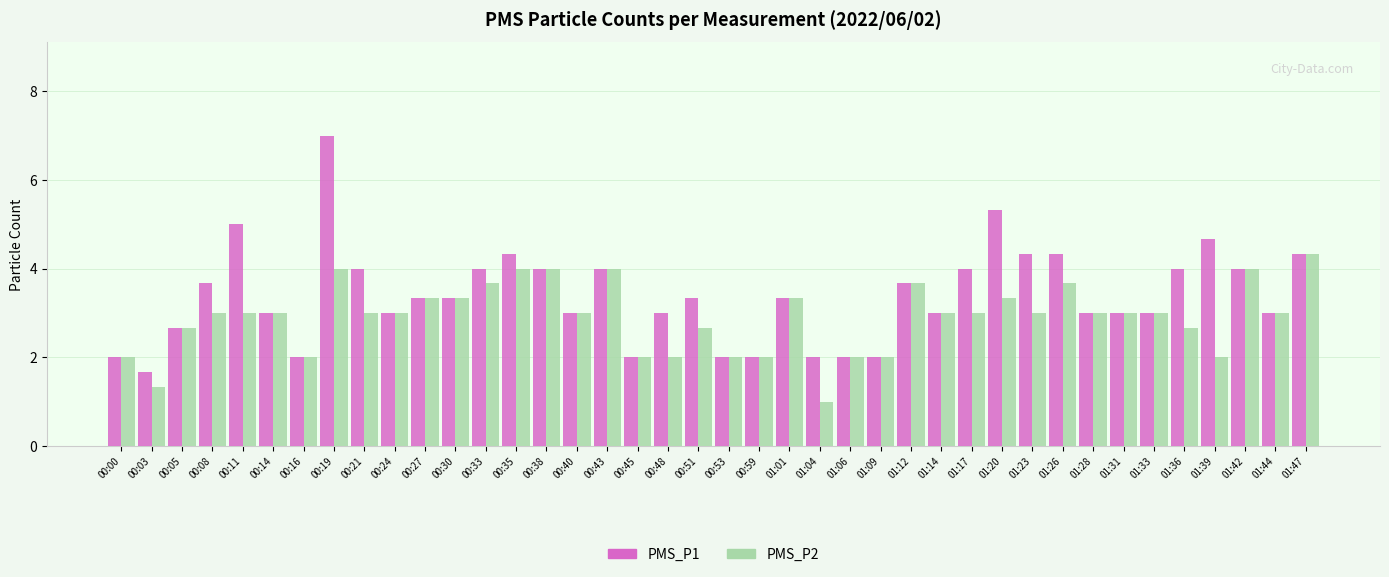

At which category is the sum across all series the highest?

00:19